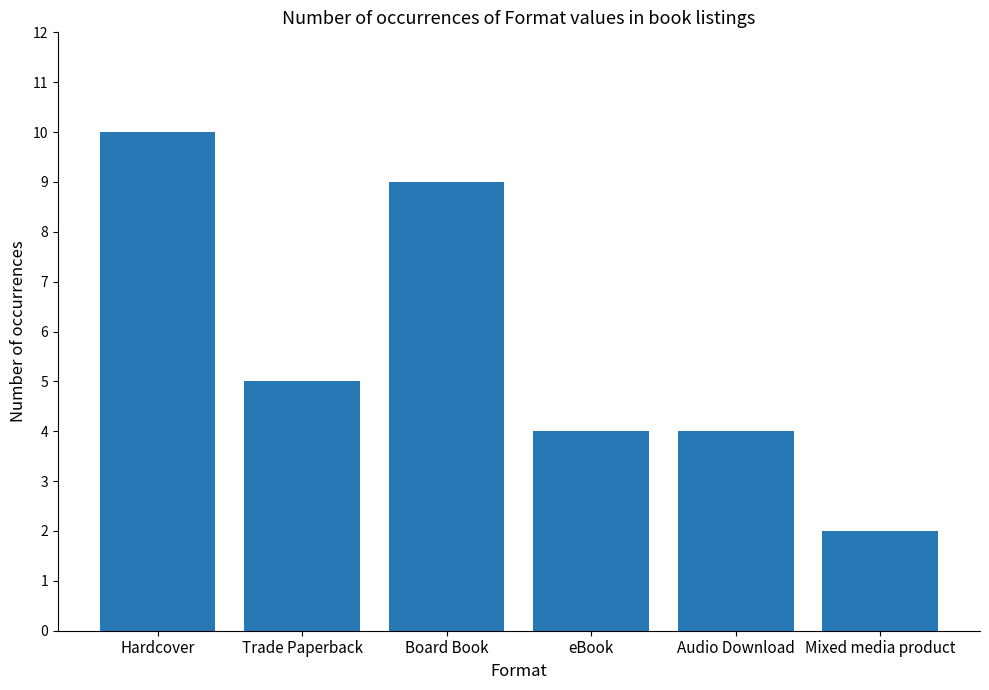

Are the bars grouped side by side (vs. stacked)?

No